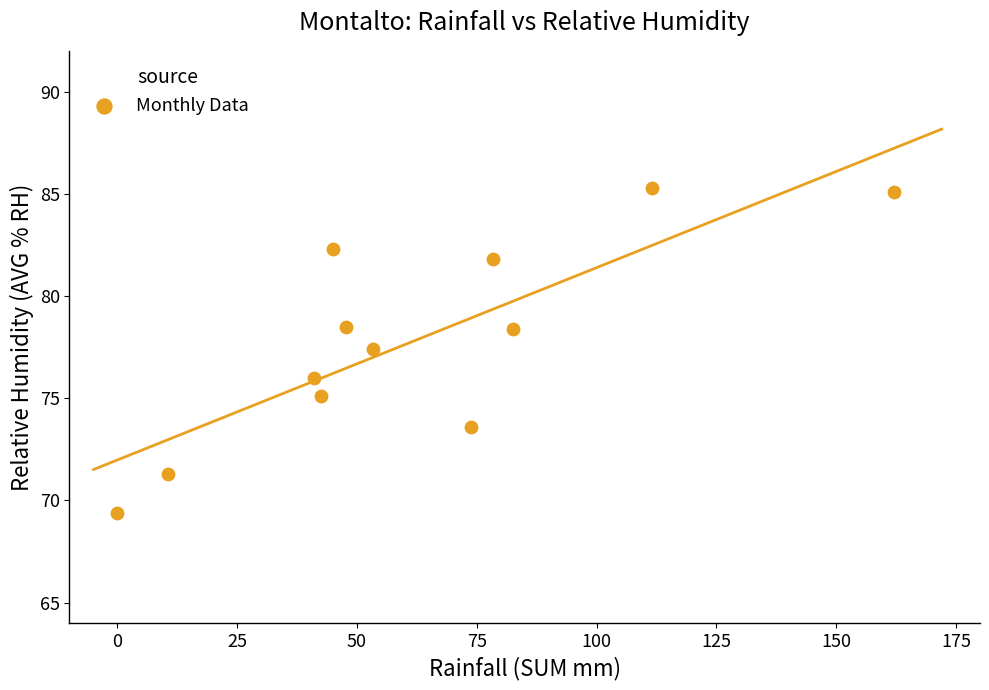

What Y value in the scatter plot is closest to 77?

77.4